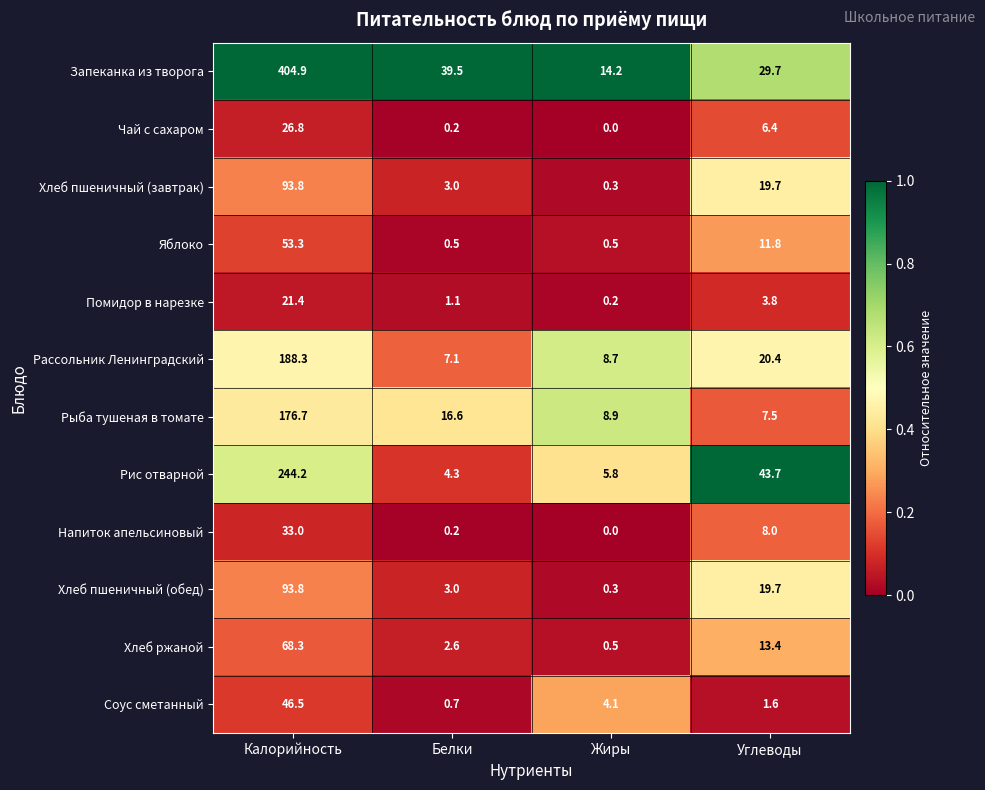

True or false: Рыба тушеная в томате has a value of 14.2 at Жиры.

False